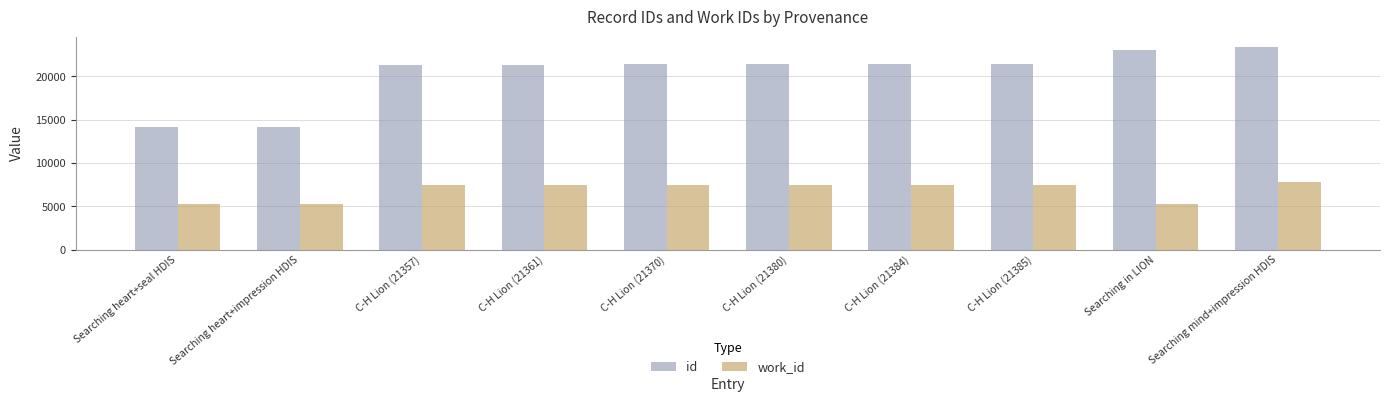

List the series in order of their overall mean, lowest first.

work_id, id